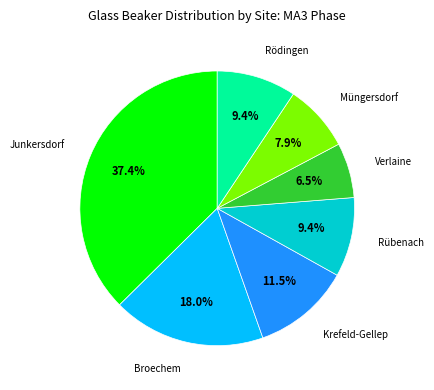

Does any single category account for the majority?

No